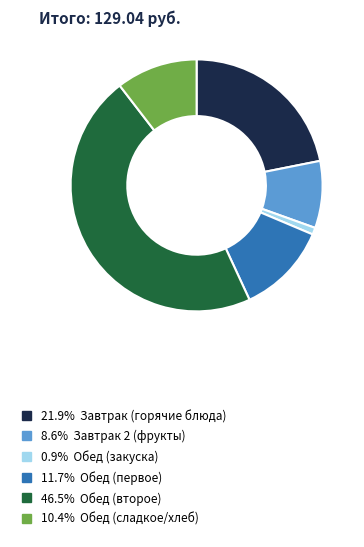

Combined, do 8.6% Завтрак 2 (фрукты) and 0.9% Обед (закуска) account for over 50%?

No